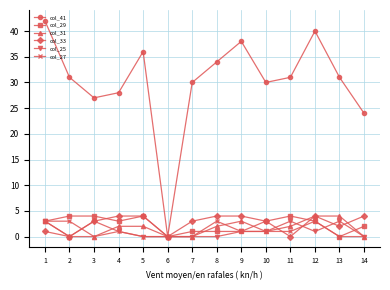

What are all the series names shown in the legend?

col_41, col_29, col_31, col_33, col_25, col_27